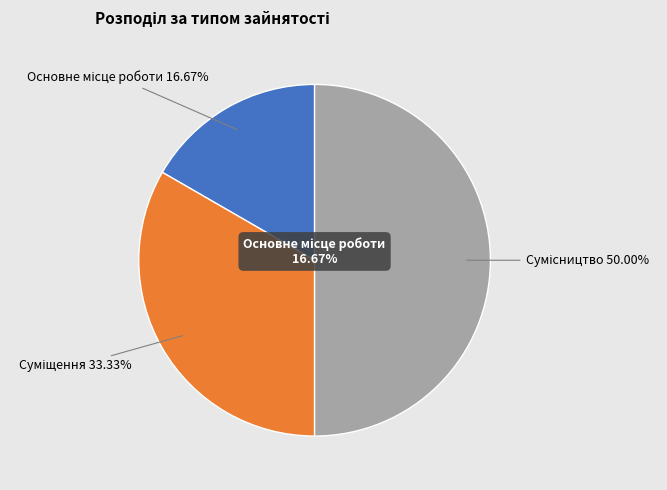

To the nearest percent, what portion does Основне місце роботи represent?

17%